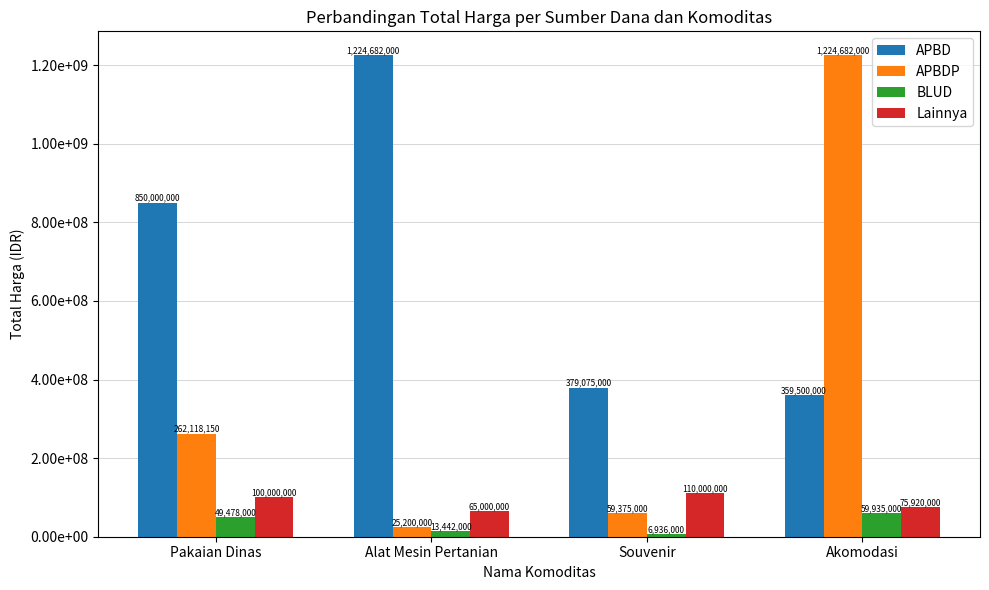

Which series changed the most between Pakaian Dinas and Akomodasi?

APBDP